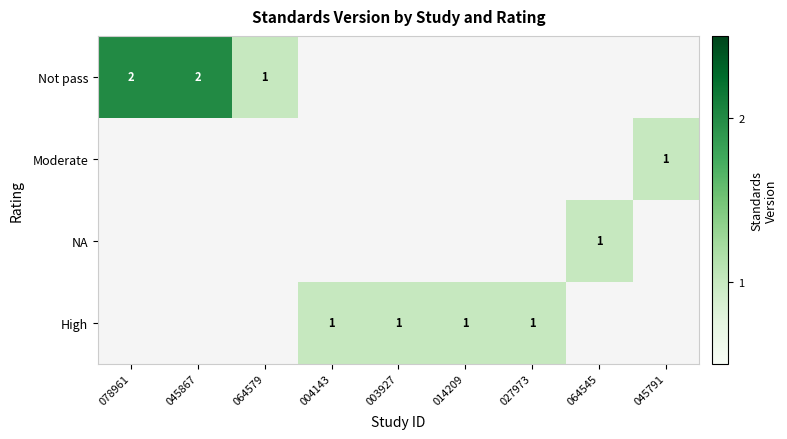

True or false: High has a value of 2 at 003927.

False